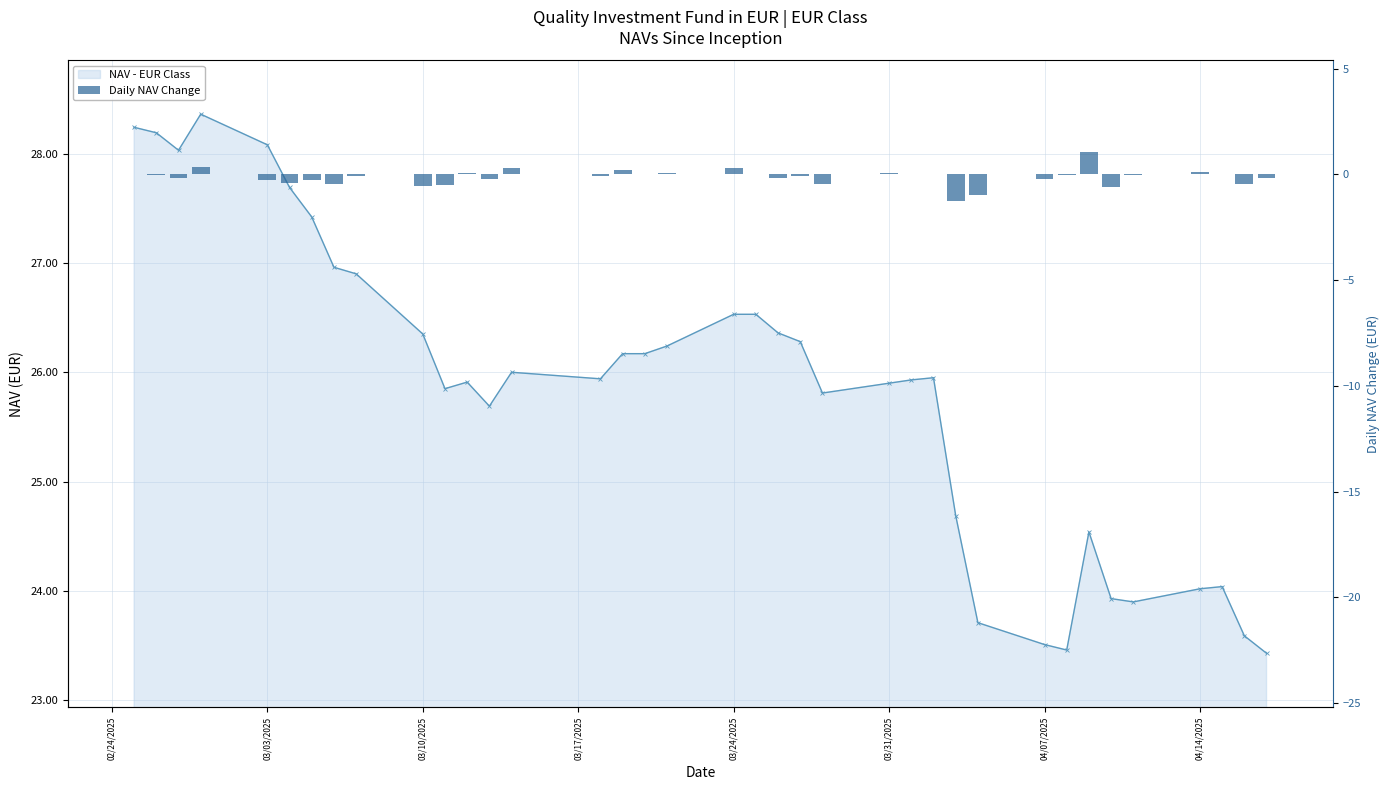

Which series has the largest range (max minus min)?

NAV - EUR Class (line)